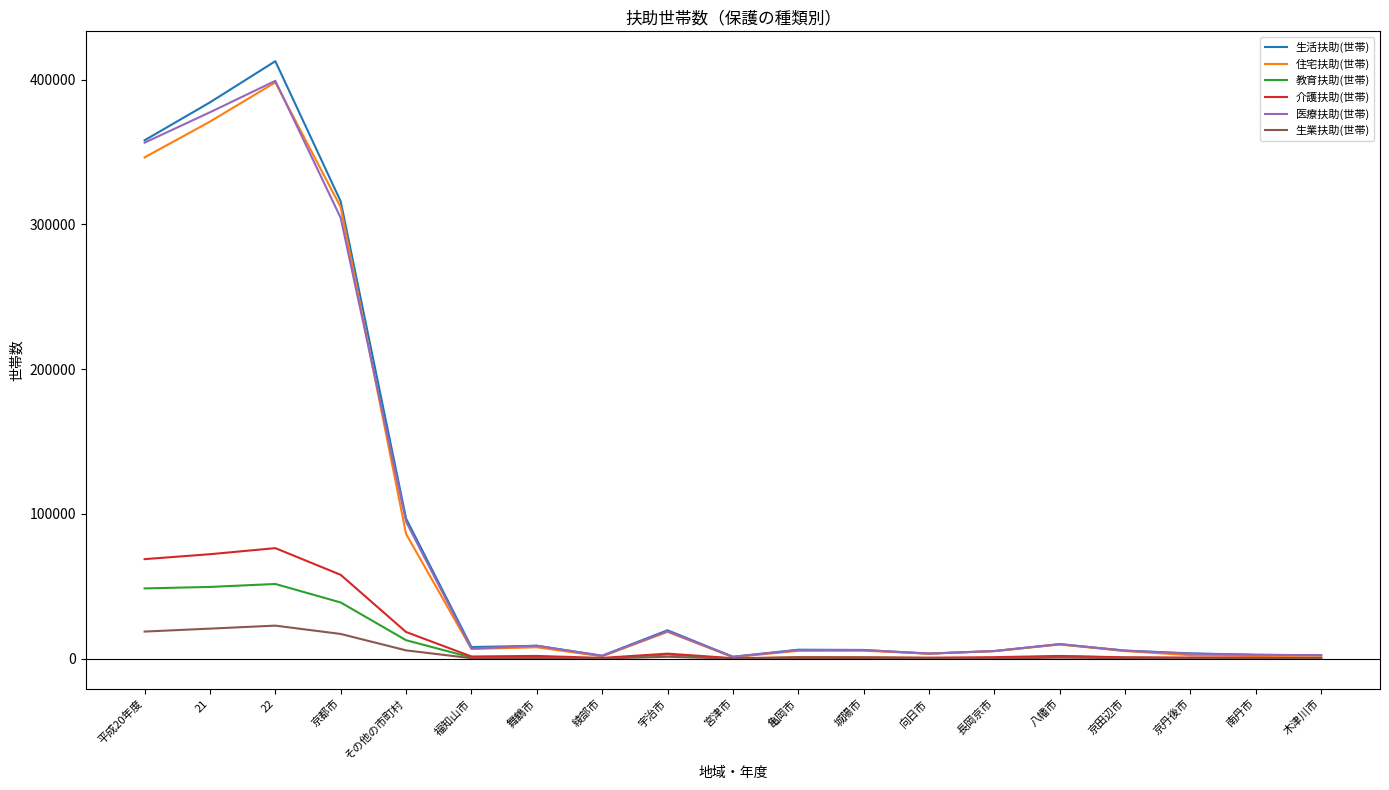

Is it true that 生活扶助(世帯) equals 8940 at 舞鶴市?

True